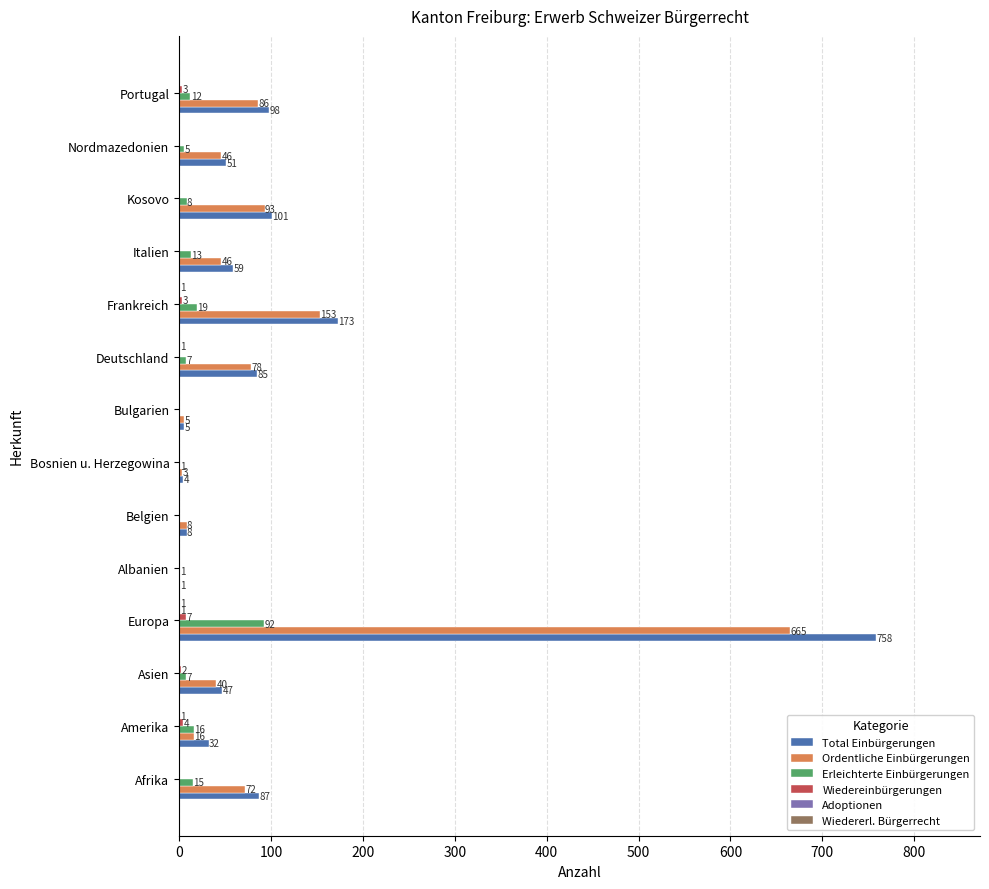

How many positive values does the Ordentliche Einbürgerungen series have?

13